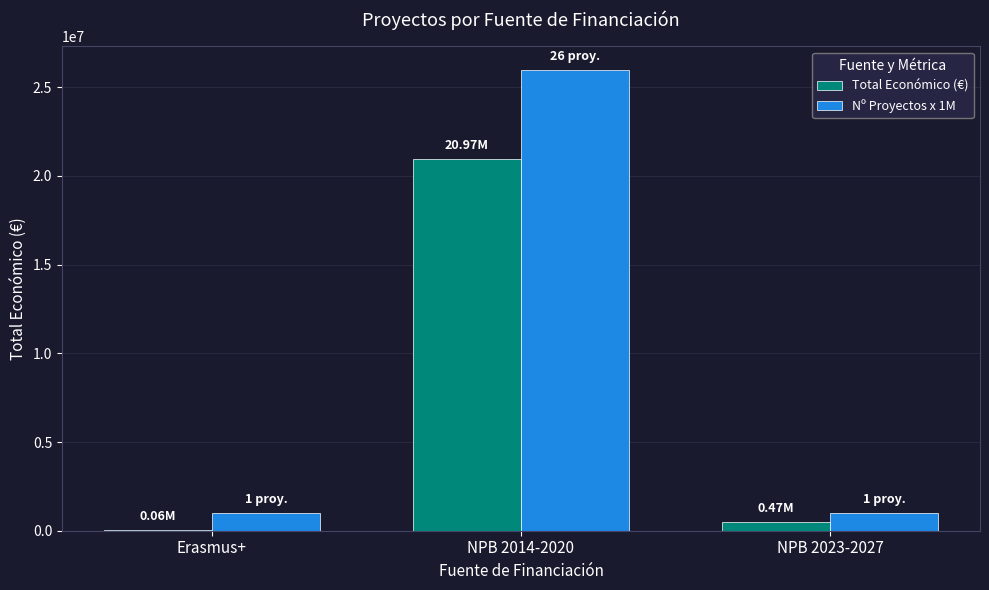

Is the value of Nº Proyectos x 1M at Erasmus+ greater than the value of Total Económico (€) at Erasmus+?

Yes